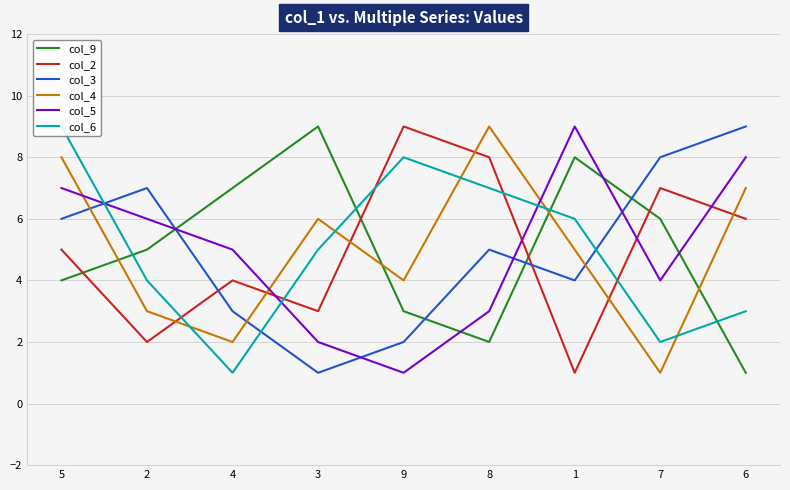

True or false: col_9 and col_2 cross at least once.

True